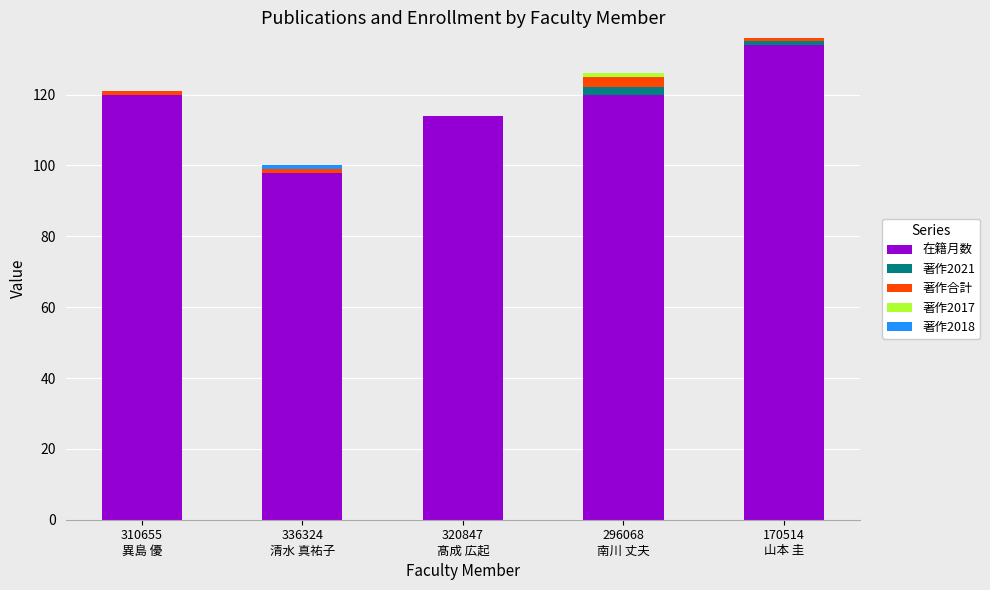

Does the chart contain stacked bars?

Yes